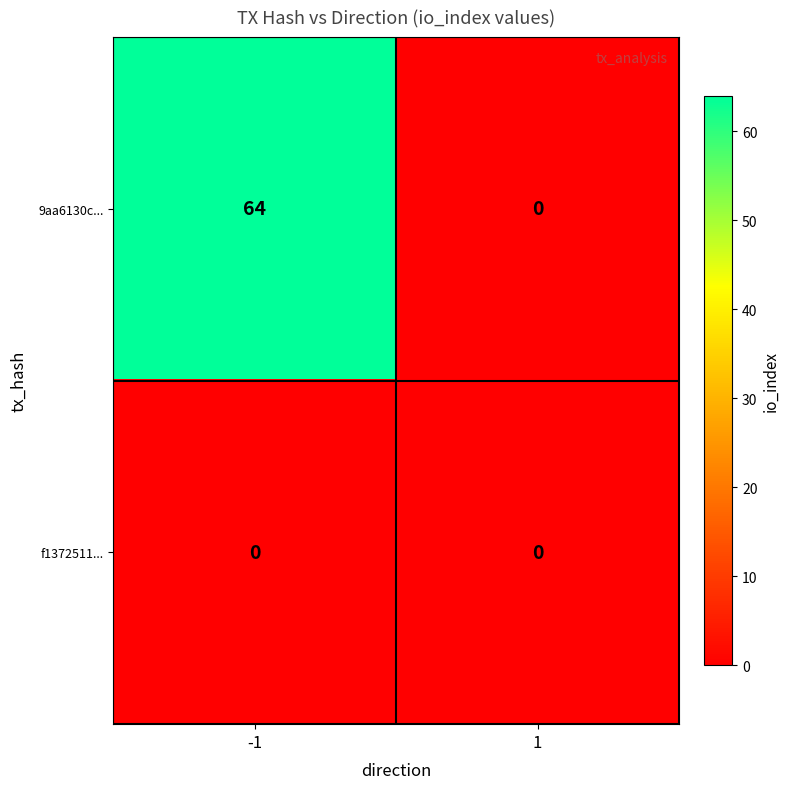

Which series has the largest range (max minus min)?

9aa6130c...